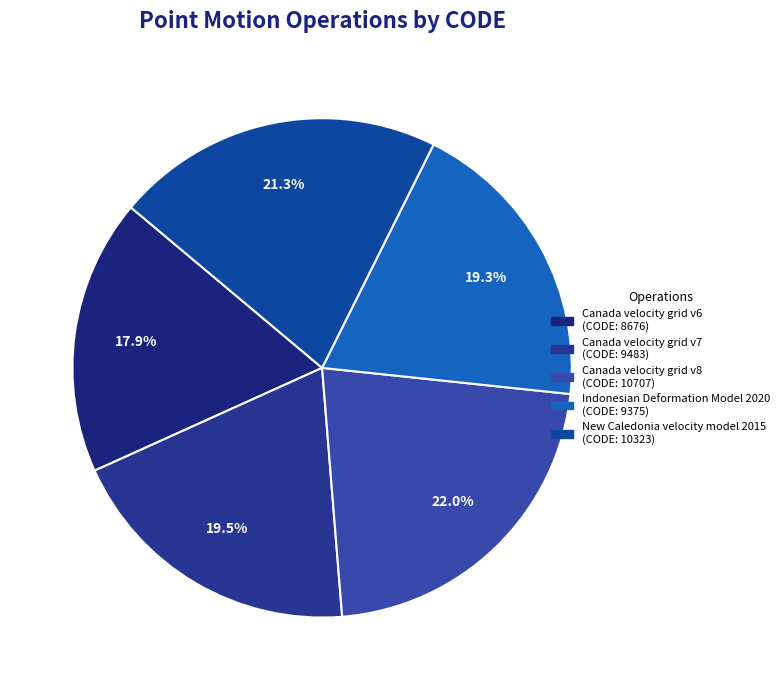

How many segments does this pie chart have?

5